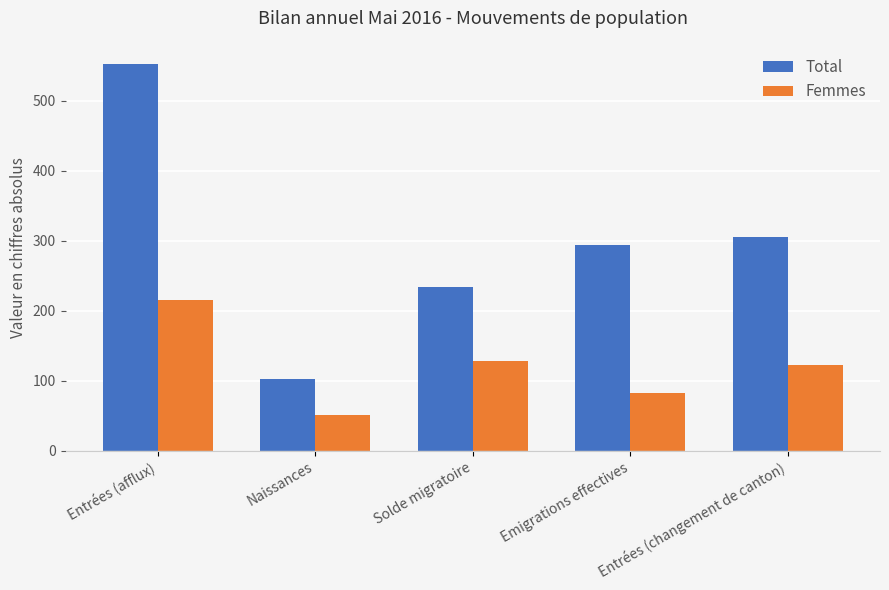

Which series has the widest spread of values?

Total